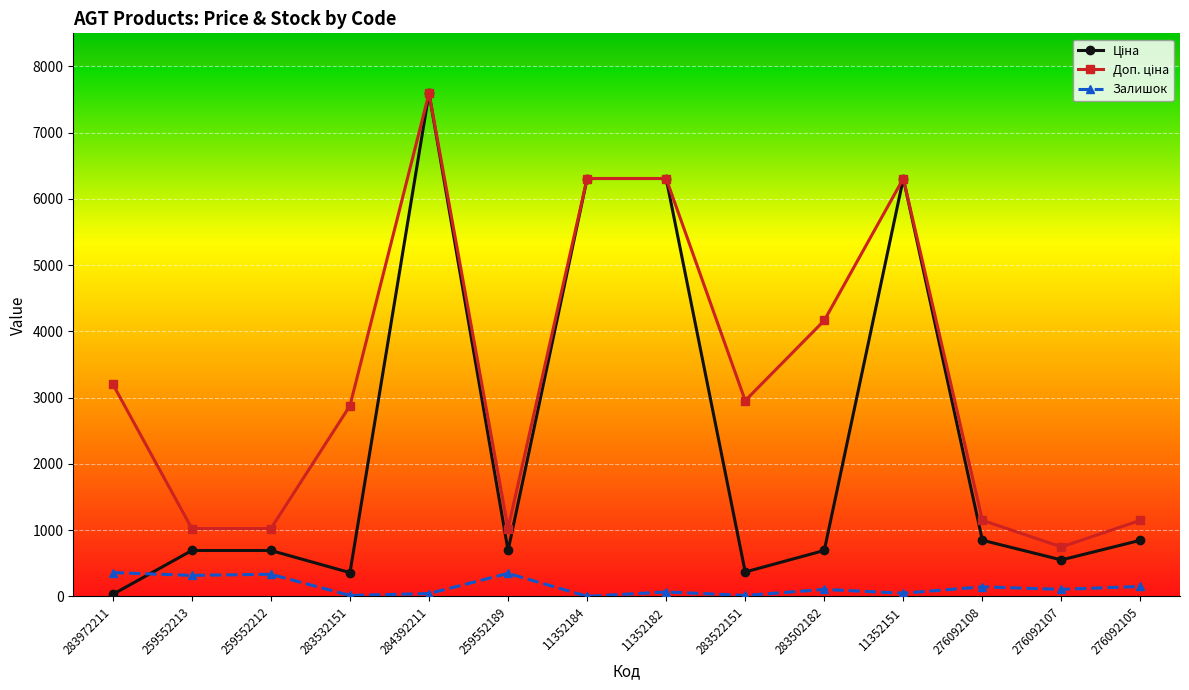

How many lines are shown in the chart?

3